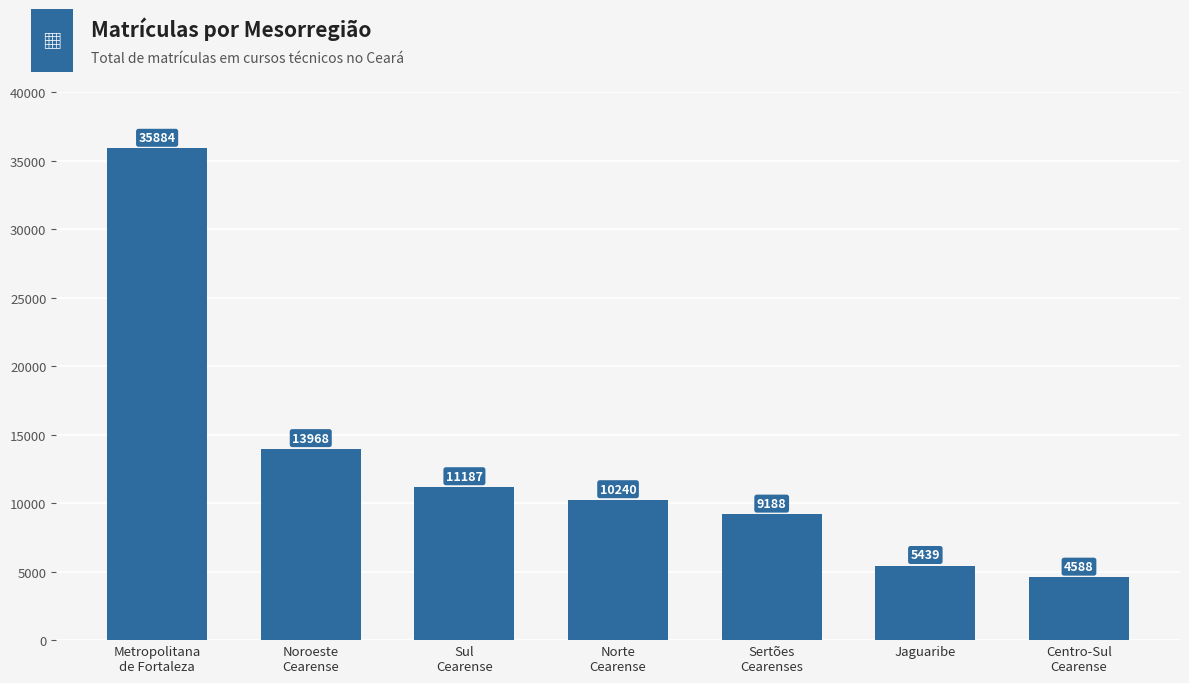

The chart shows a value of 9188 at Sertões
Cearenses. True or false?

True